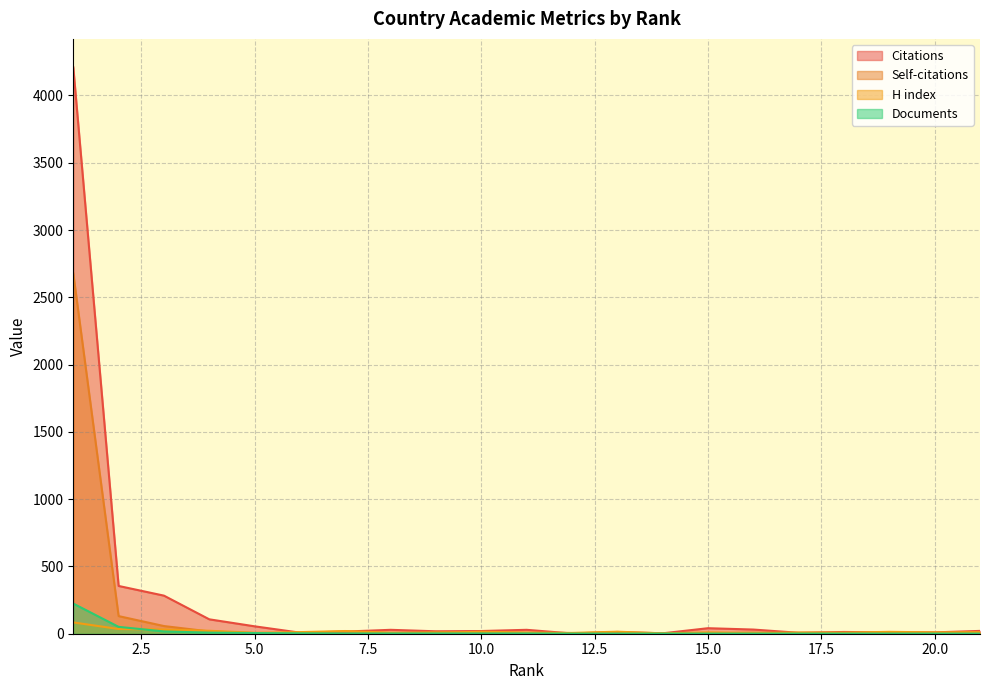

Which series has the widest spread of values?

Citations